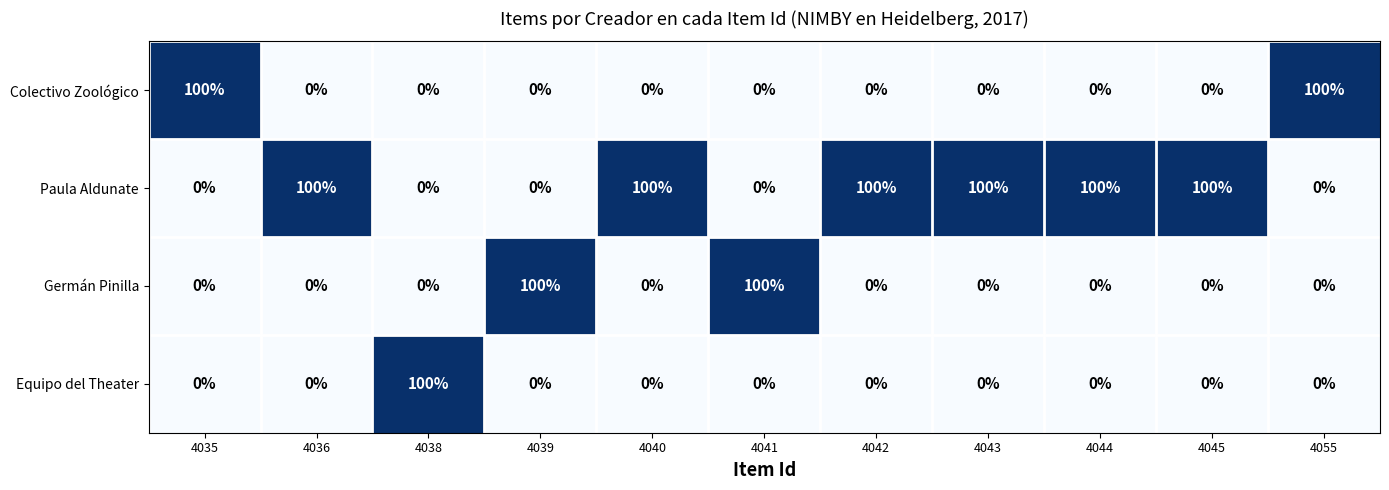

The value of Germán Pinilla at 4055 is 0. True or false?

True